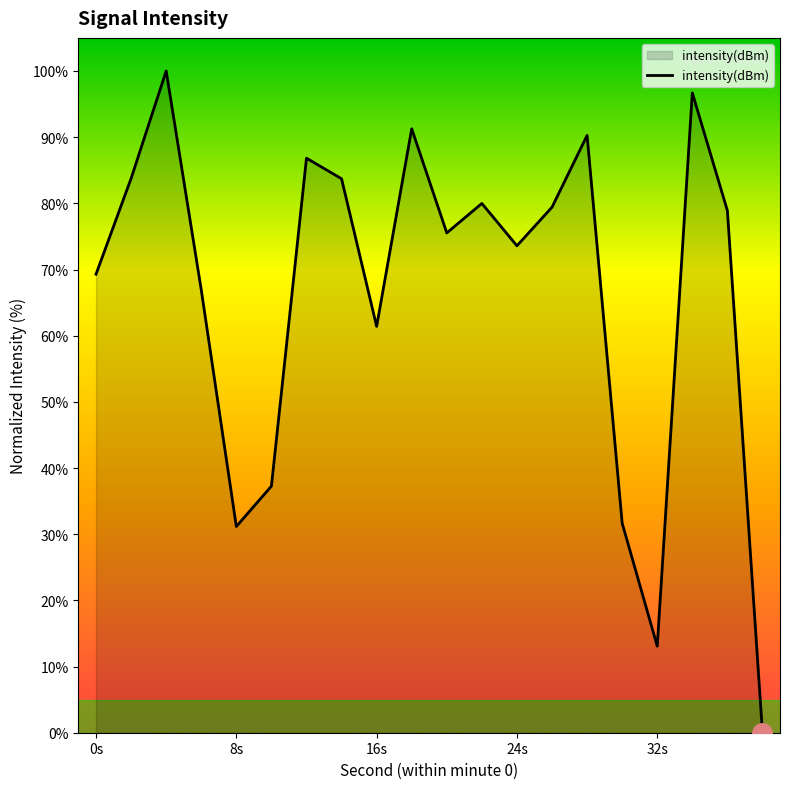

Does the chart display data point markers on the line(s)?

No